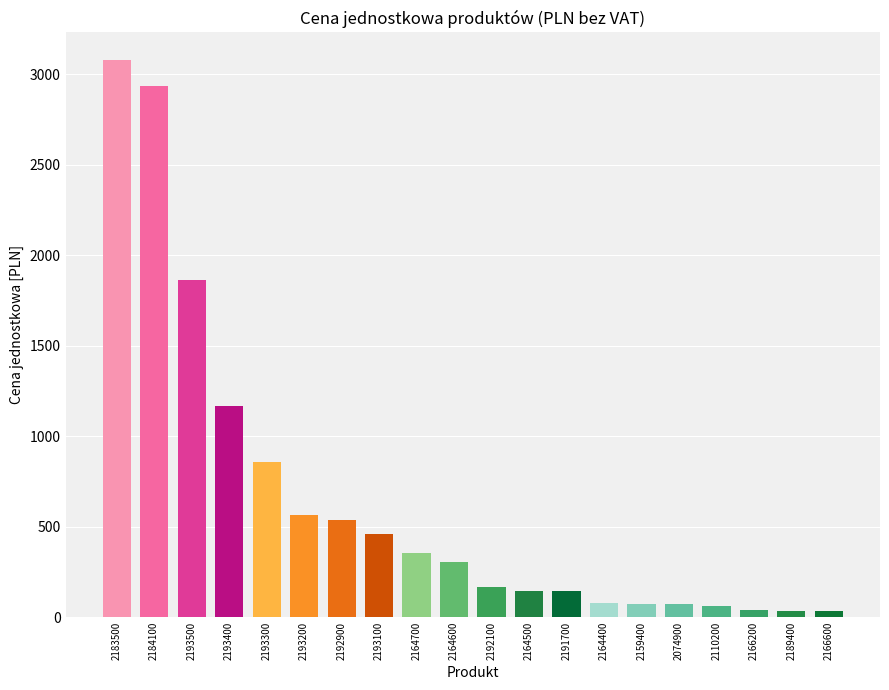

What is the maximum value shown in the chart?

3078.0